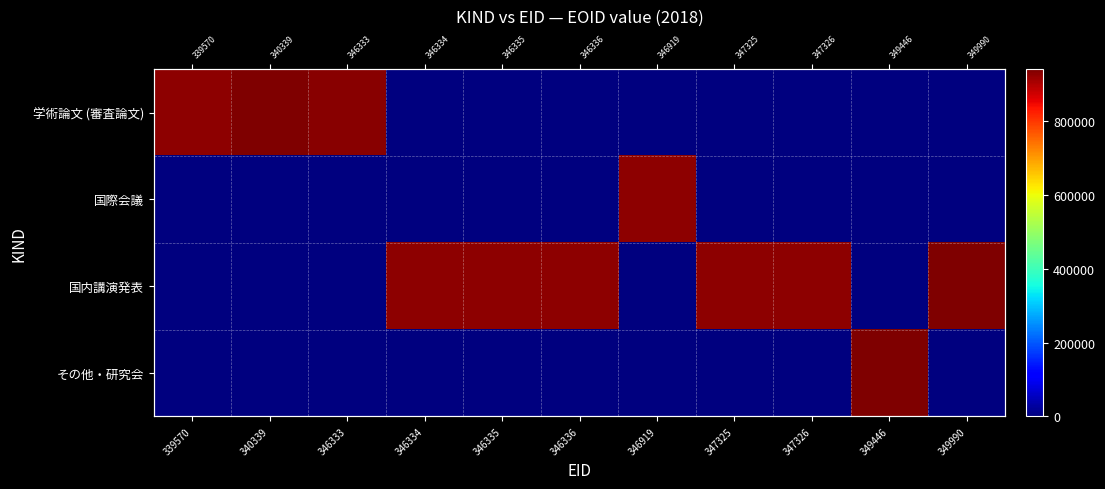

Count the number of data series in this chart.

4